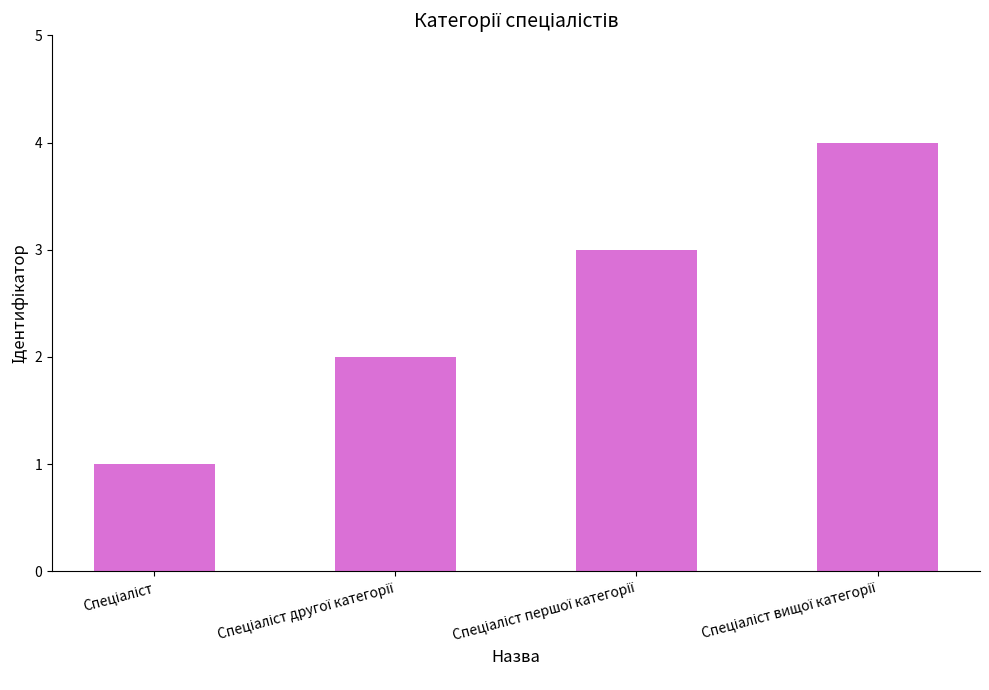

What is the maximum value shown in the chart?

4